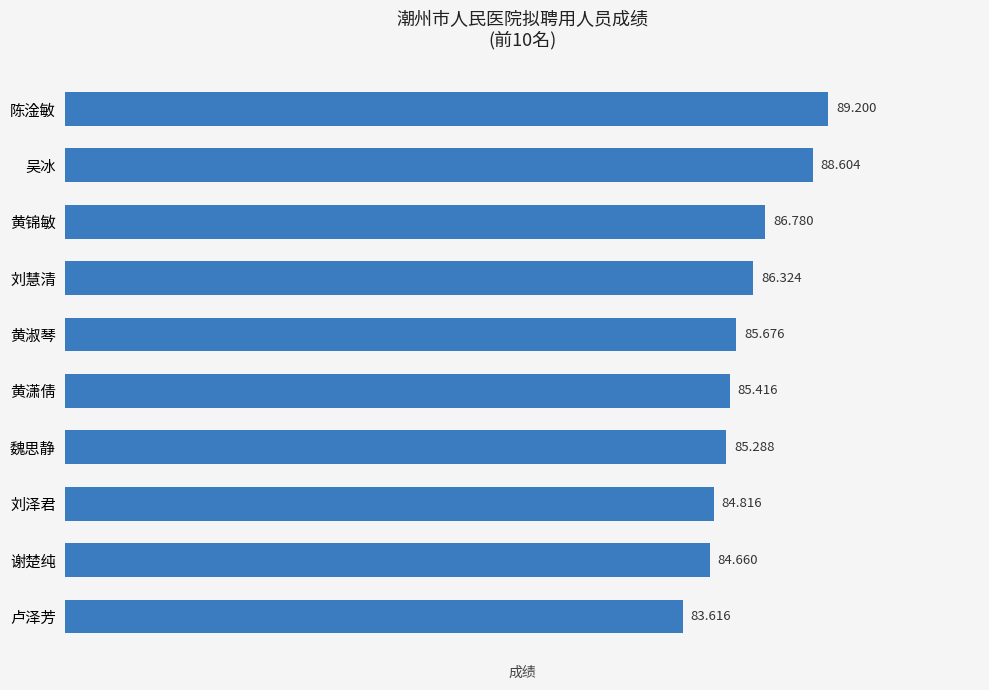

At which category does the chart reach its peak across all series?

陈淦敏